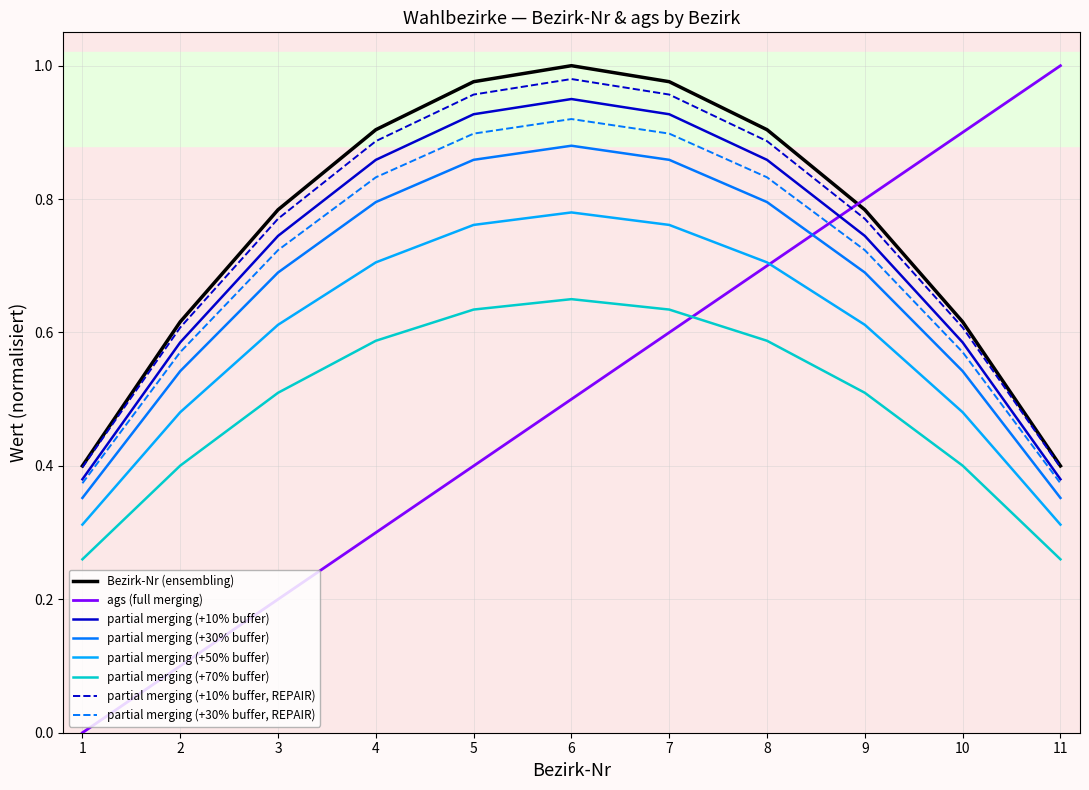

How many intersections are there between partial merging (+30% buffer) and ags (full merging)?

1